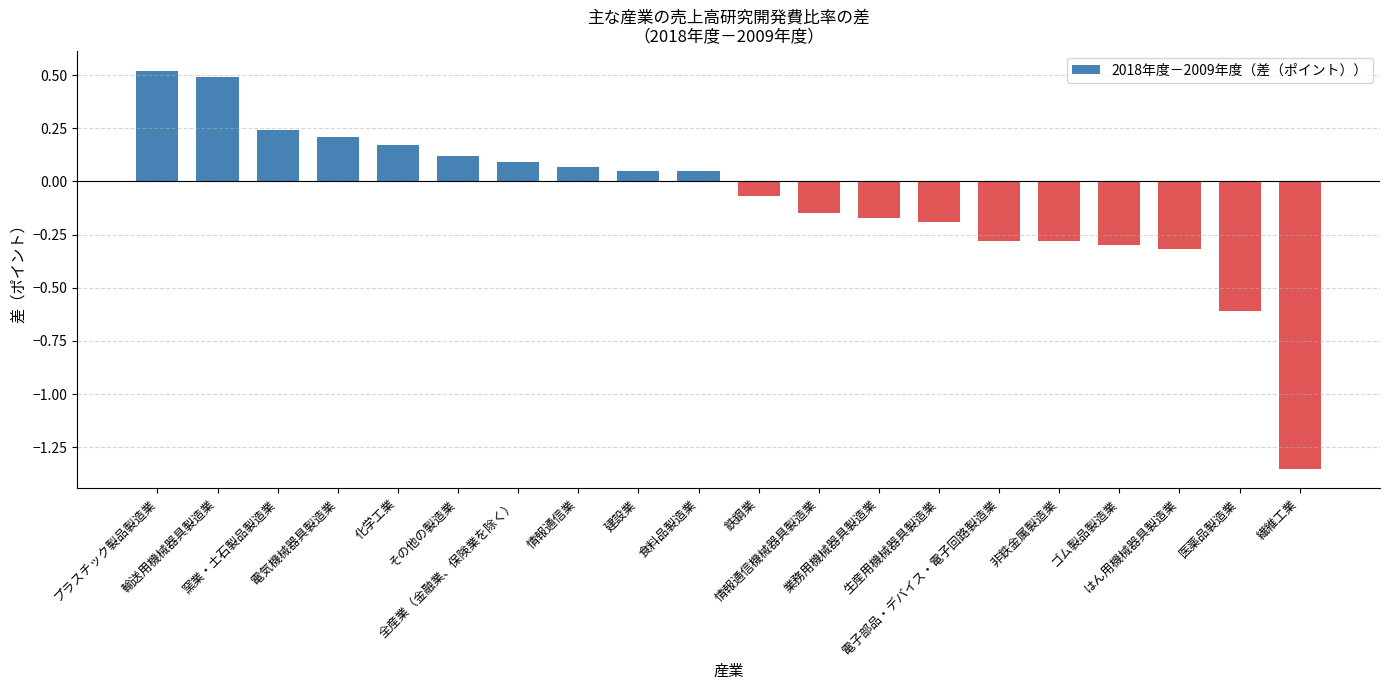

What is the label of the 12th bar from the right?

建設業